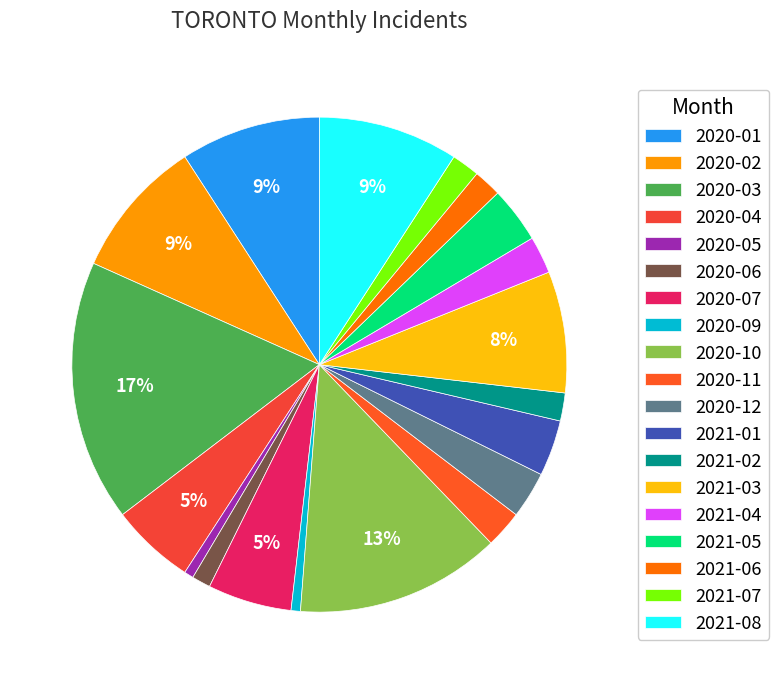

What is the largest slice in the pie chart?

2020-03